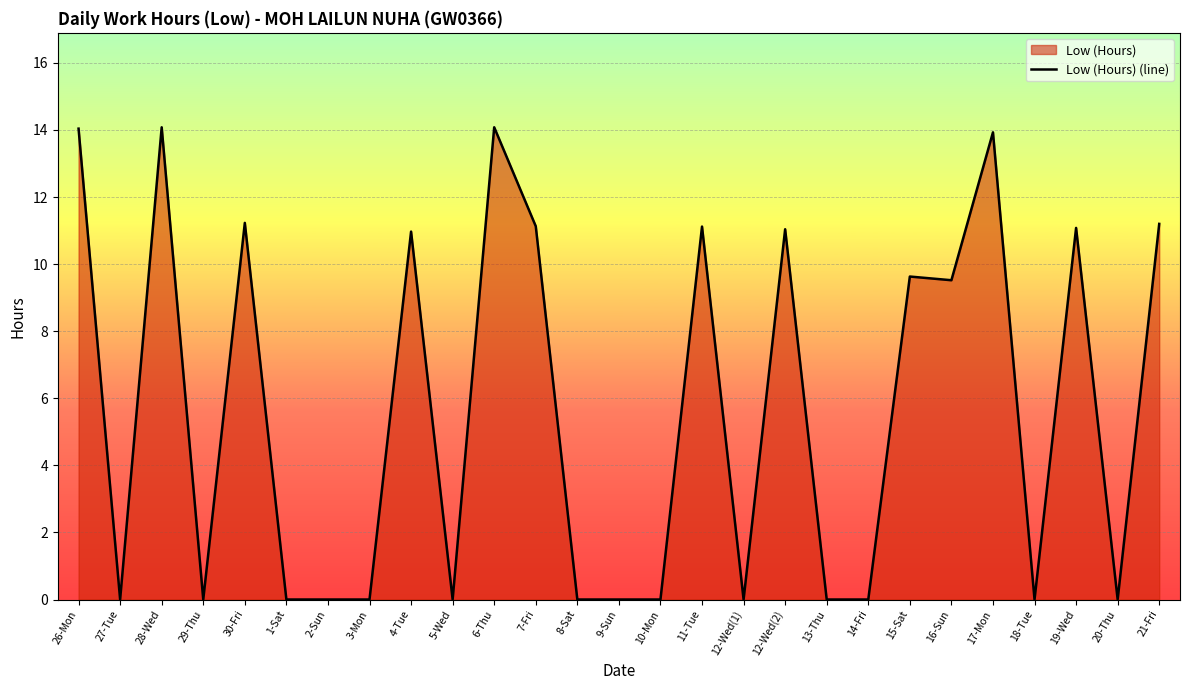

Rank the categories by value from lowest to highest.

27-Tue, 29-Thu, 1-Sat, 2-Sun, 3-Mon, 5-Wed, 8-Sat, 9-Sun, 10-Mon, 12-Wed(1), 13-Thu, 14-Fri, 18-Tue, 20-Thu, 16-Sun, 15-Sat, 4-Tue, 12-Wed(2), 19-Wed, 11-Tue, 7-Fri, 21-Fri, 30-Fri, 17-Mon, 26-Mon, 28-Wed, 6-Thu